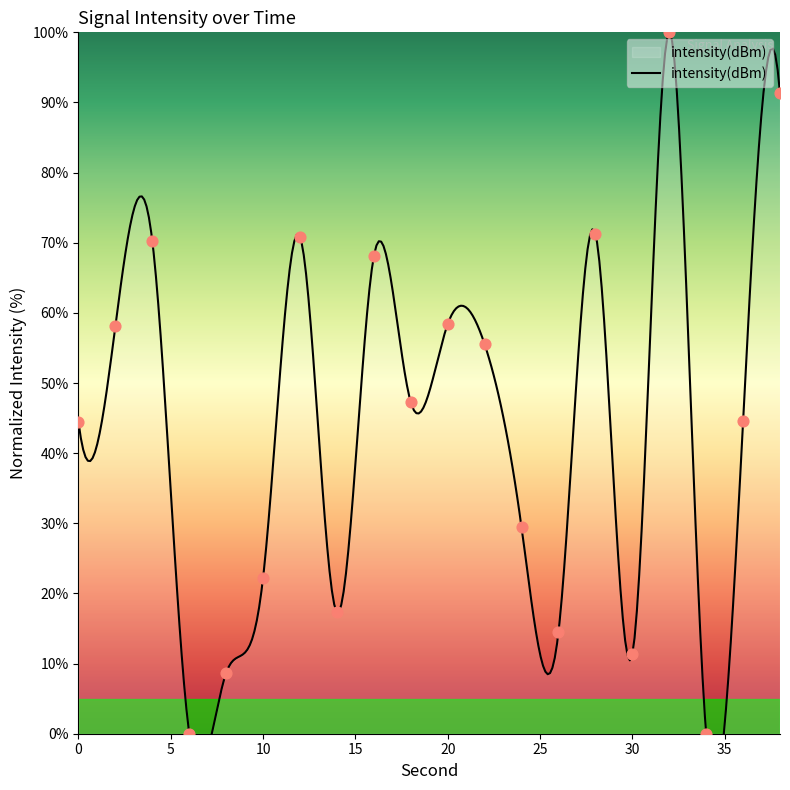

What is the change in value from 26 to 38?

+76.9